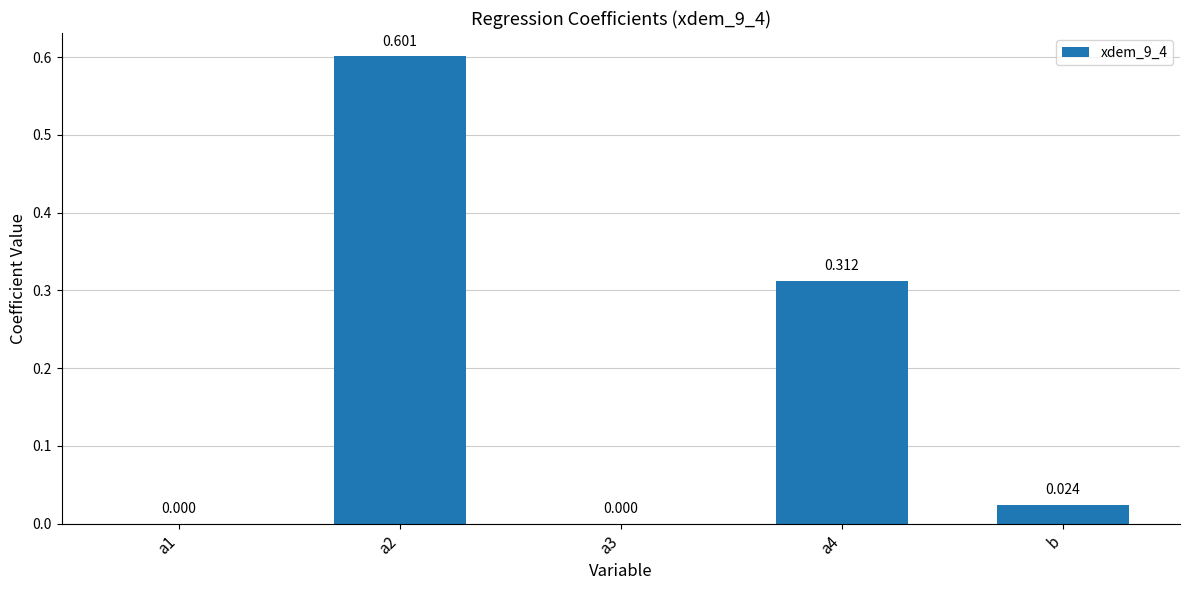

What is the difference between the second highest and second lowest values?

0.3